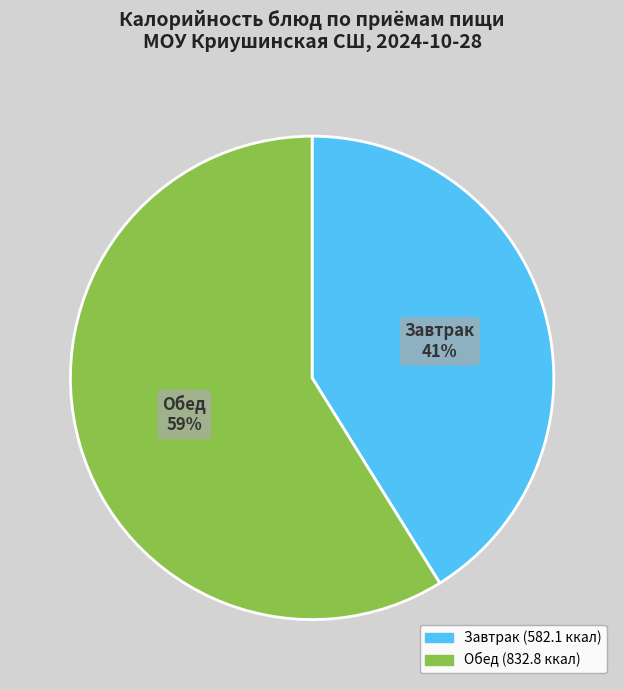

To the nearest percent, what is the average slice percentage?

50%